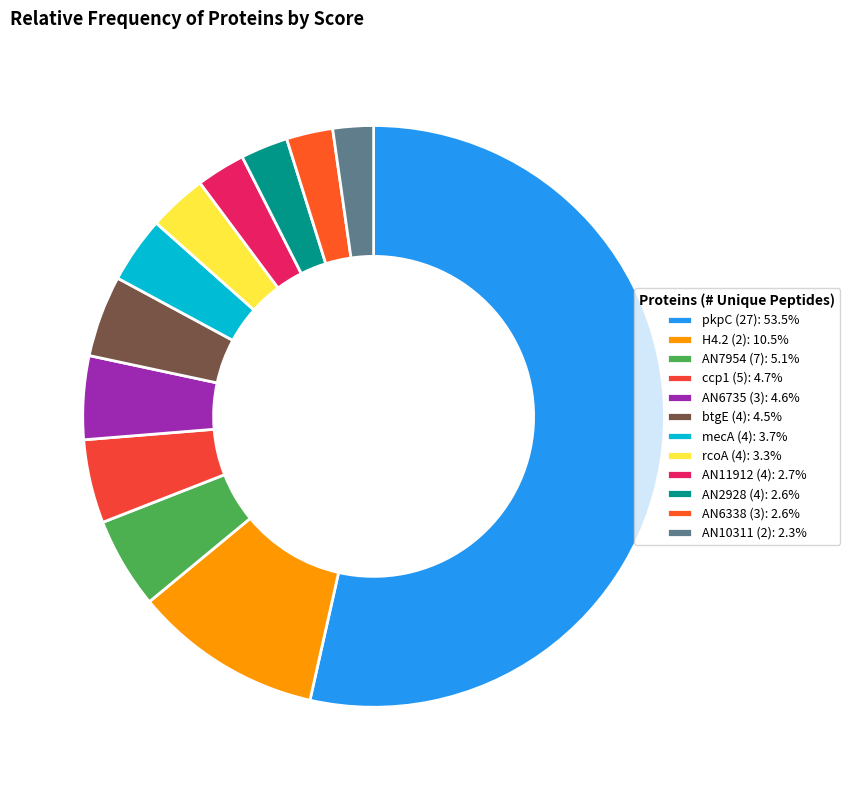

How many slices are in this pie chart?

12